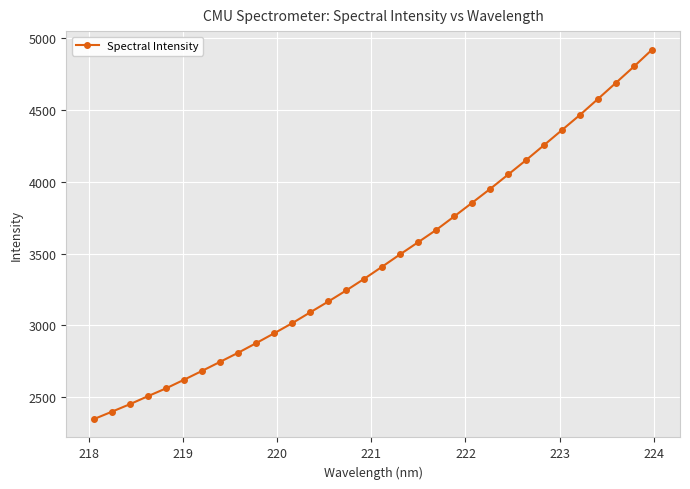

What is the sum of all values?

110785.1